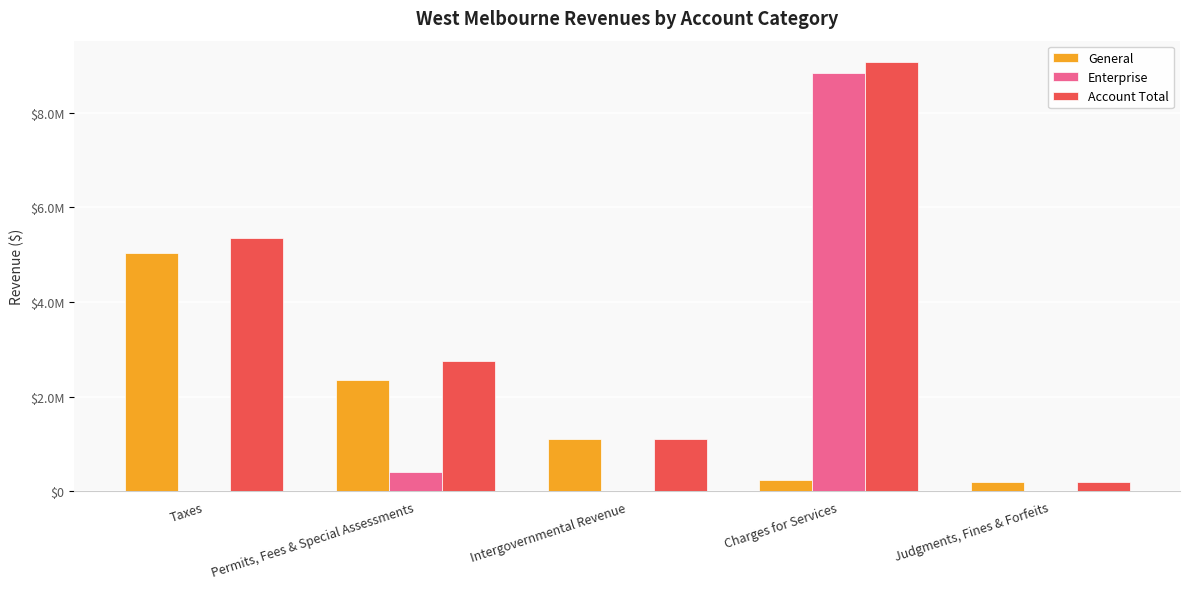

What is the spread (max minus min) of values at Permits, Fees & Special Assessments?

2357536